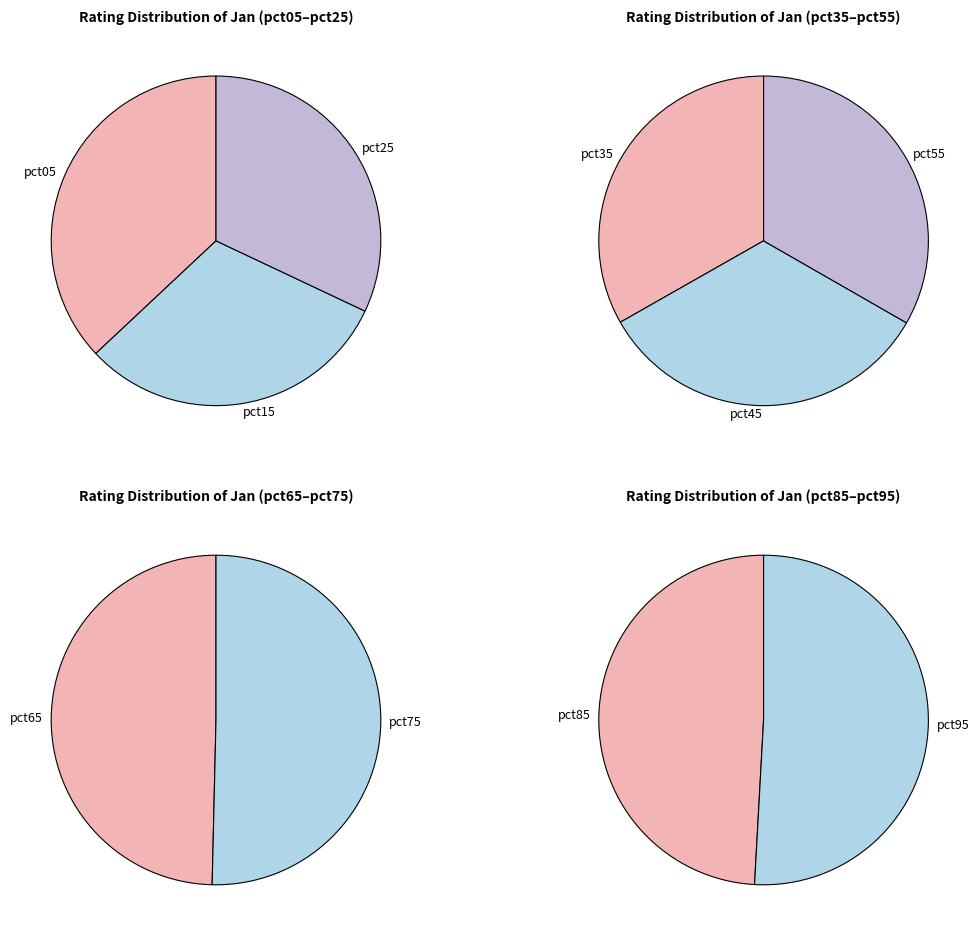

Does any single category account for the majority?

No